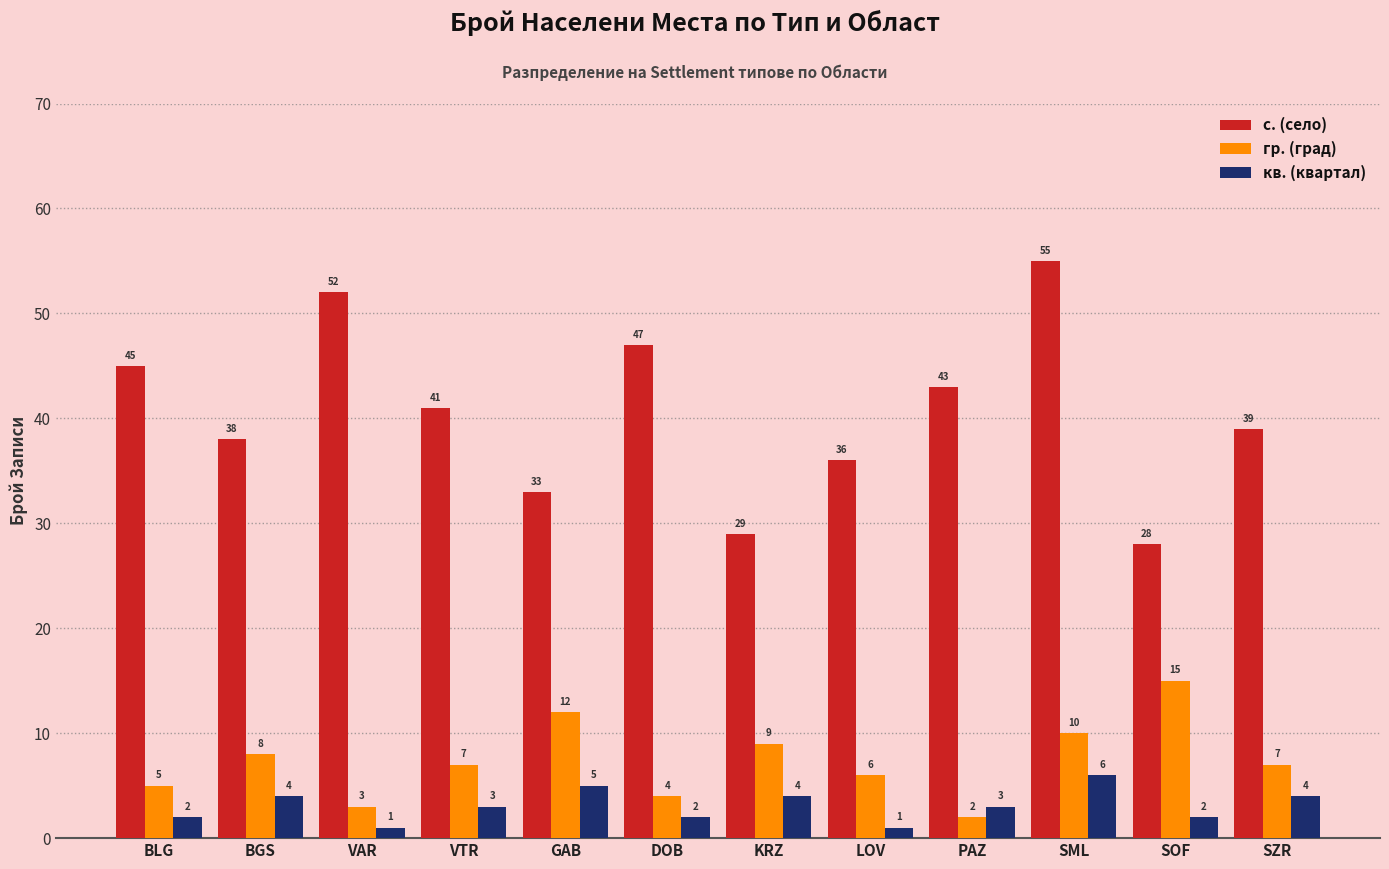

Count the number of categories in the chart.

12